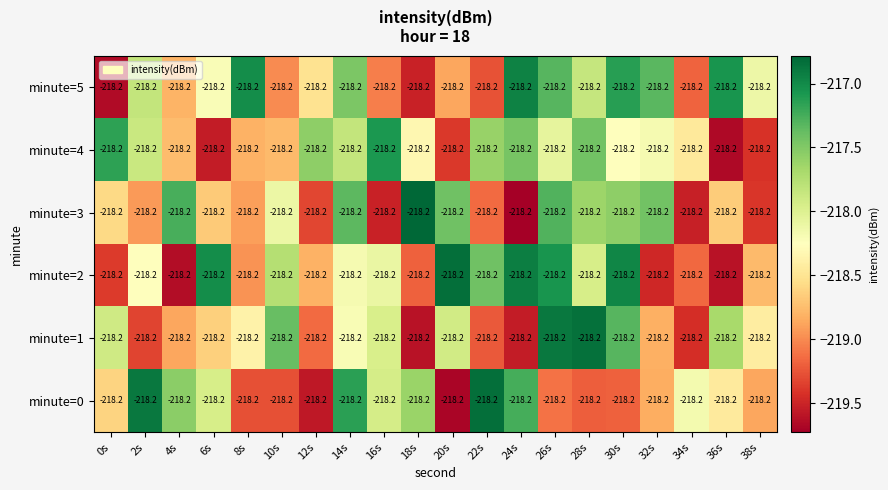

What is the smallest value displayed?

-219.7